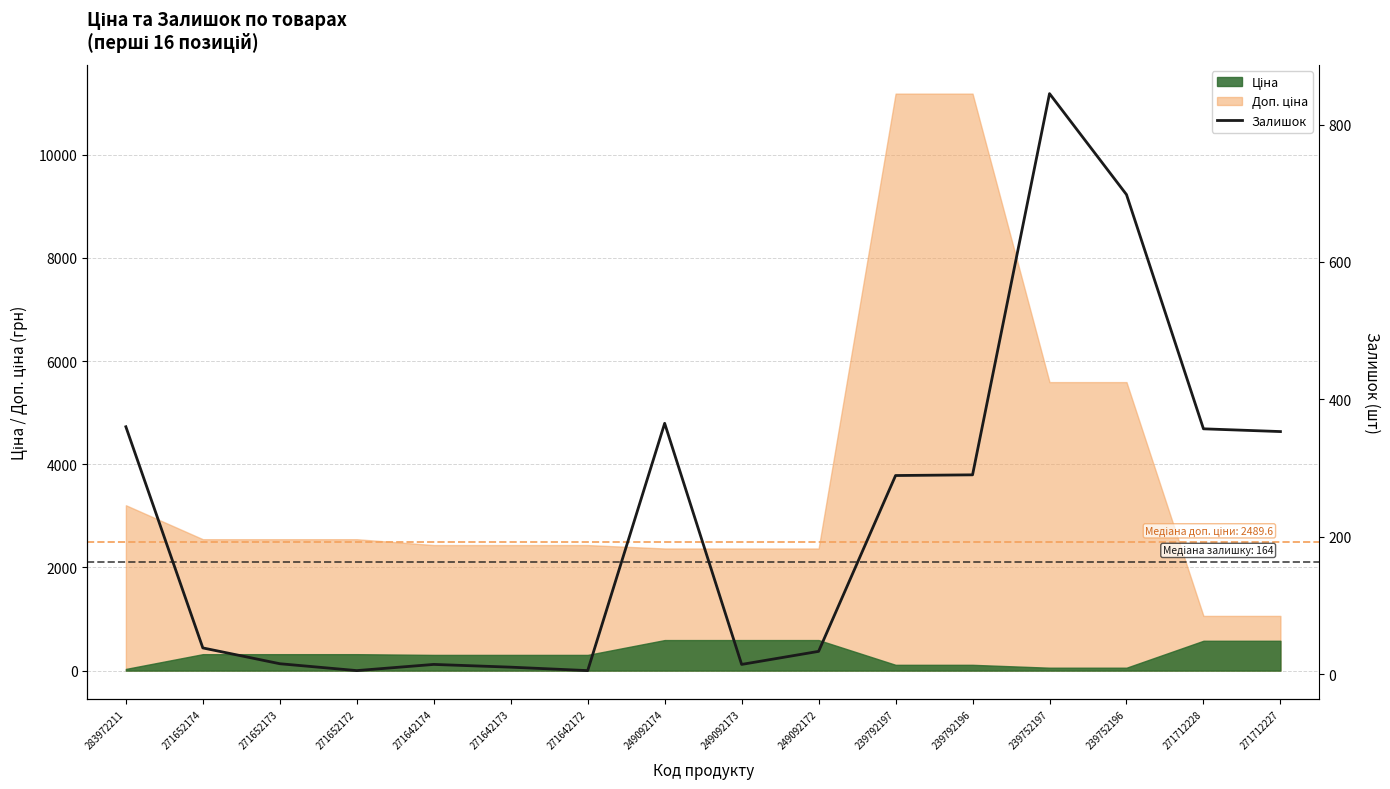

True or false: there are more than 1 points higher than both neighbors.

True